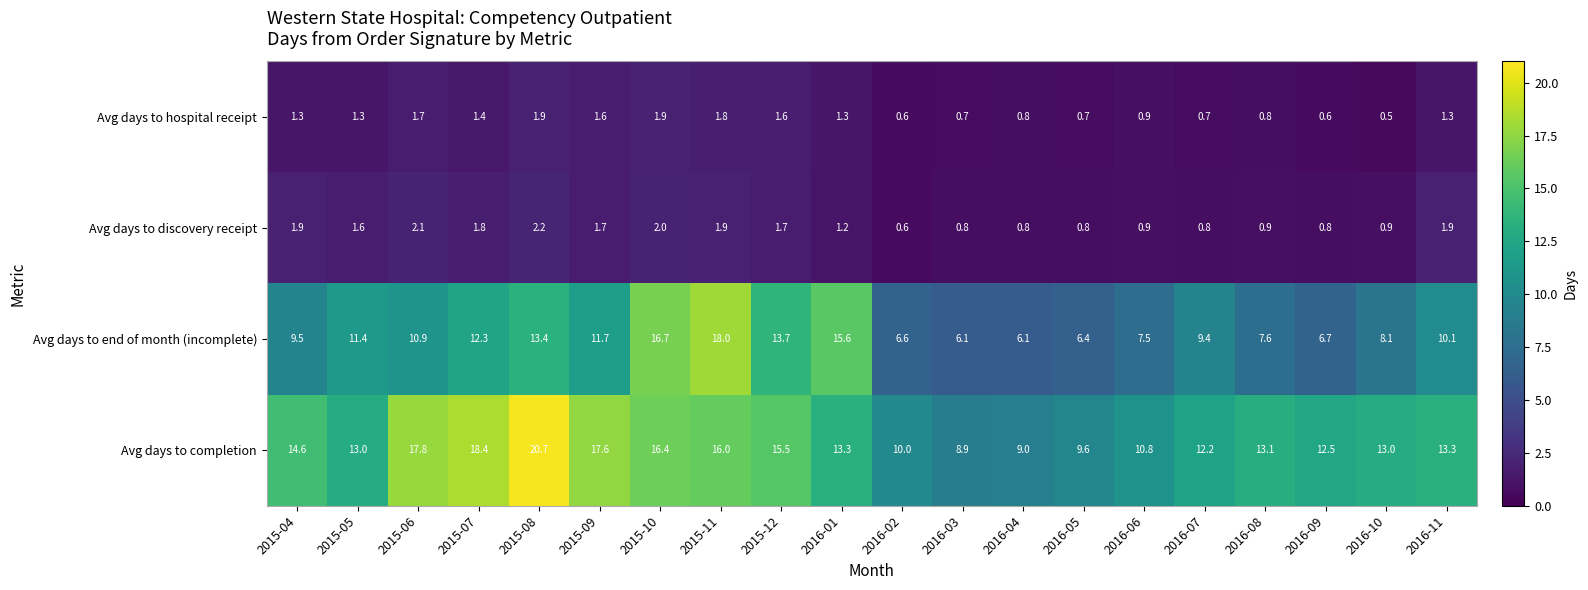

At which category does the chart reach its peak across all series?

2015-08